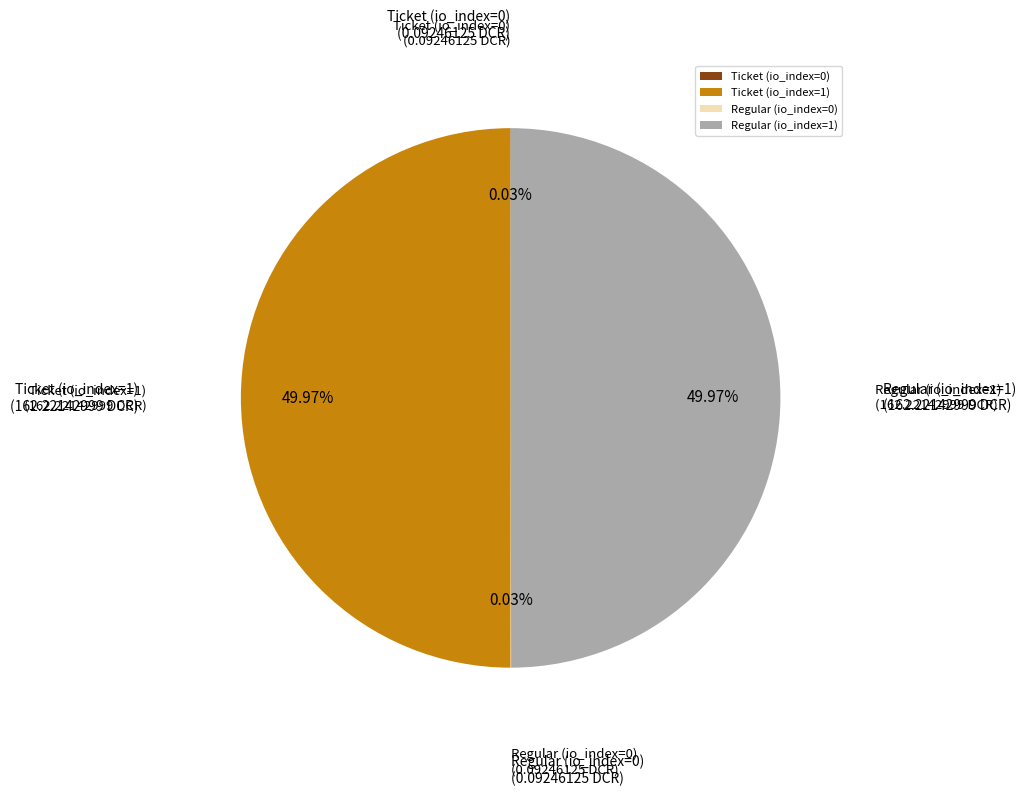

To the nearest percent, what is the difference between the largest and smallest slice percentages?

50%